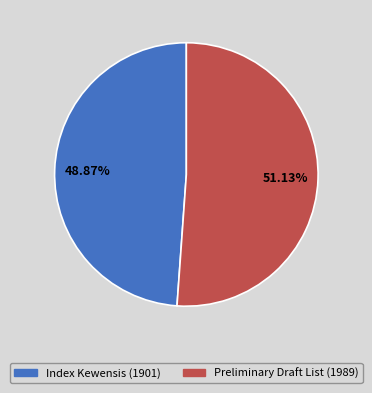

Approximately how many times larger is the value at Preliminary Draft List (1989) compared to Index Kewensis (1901)?

1.0